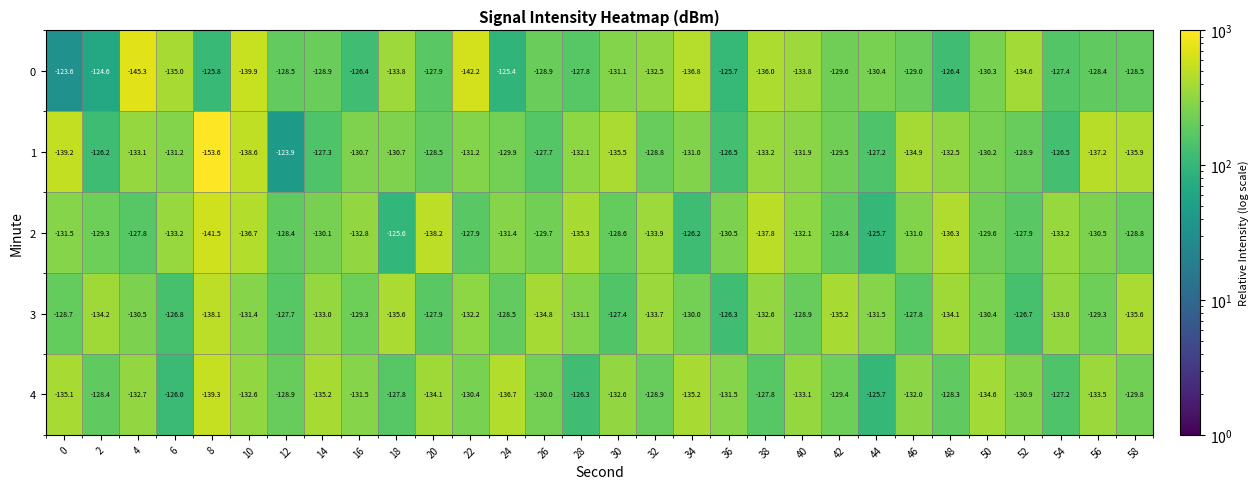

Is it true that 0 equals -228.7 at 18?

False